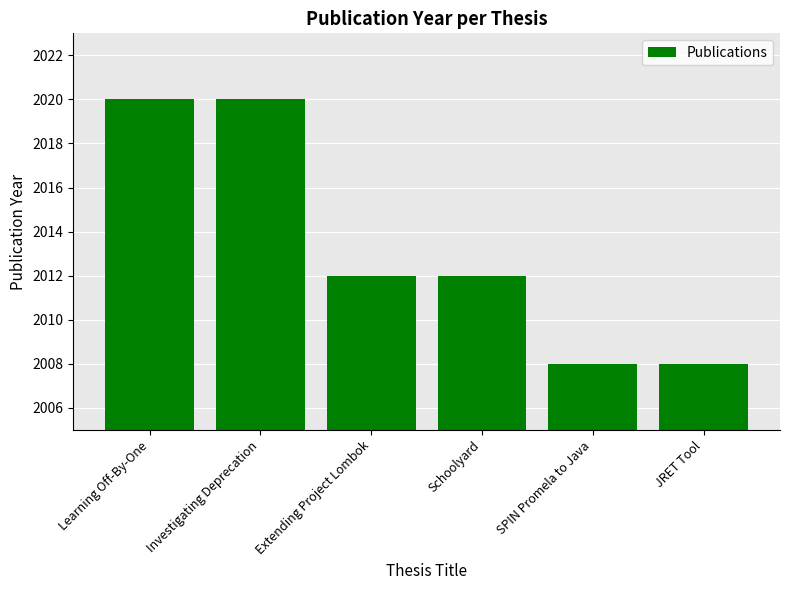

How many categories are shown in the chart?

6